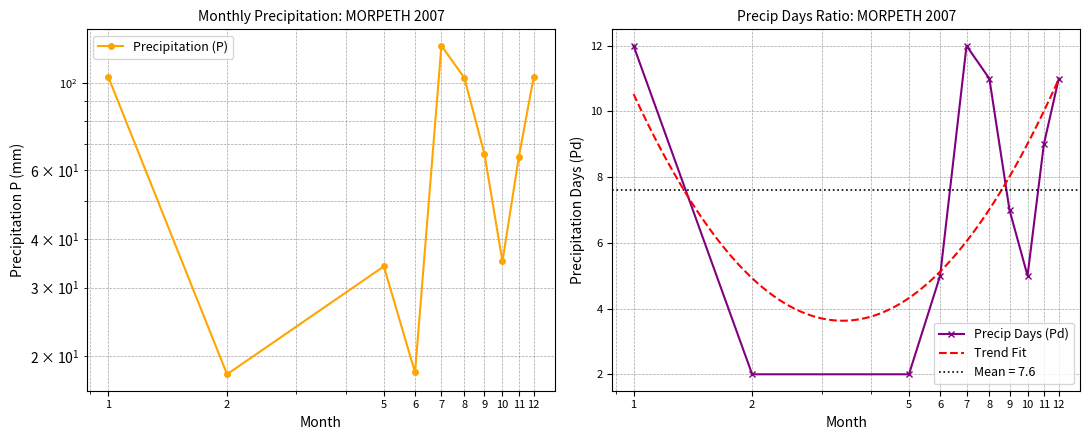

Which label corresponds to the largest value in the chart?

7